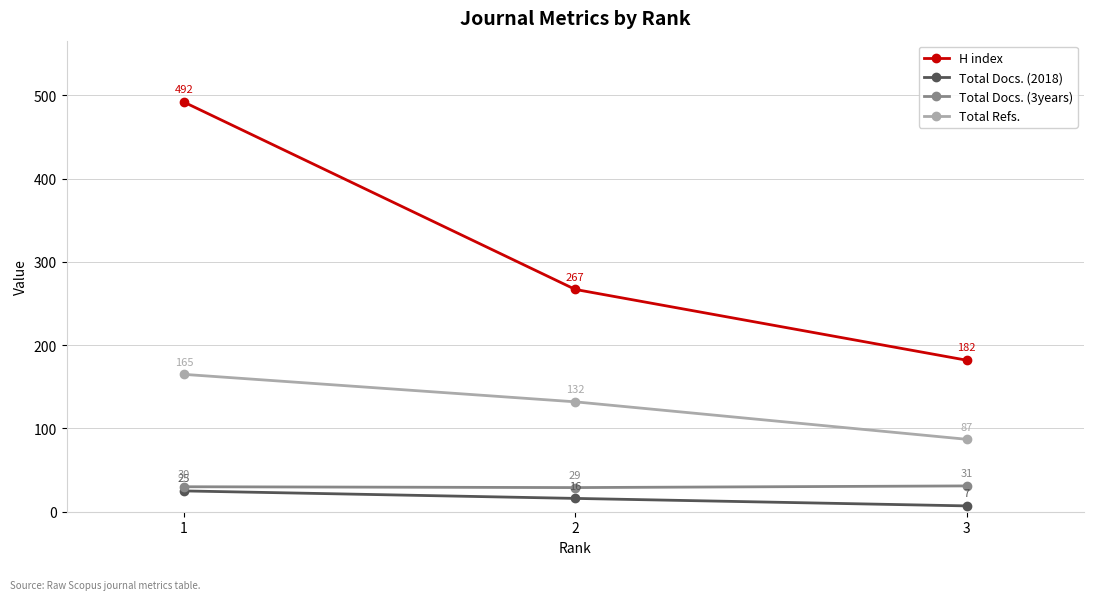

What is the difference between the maximum and minimum values in the Total Docs. (2018) series?

18